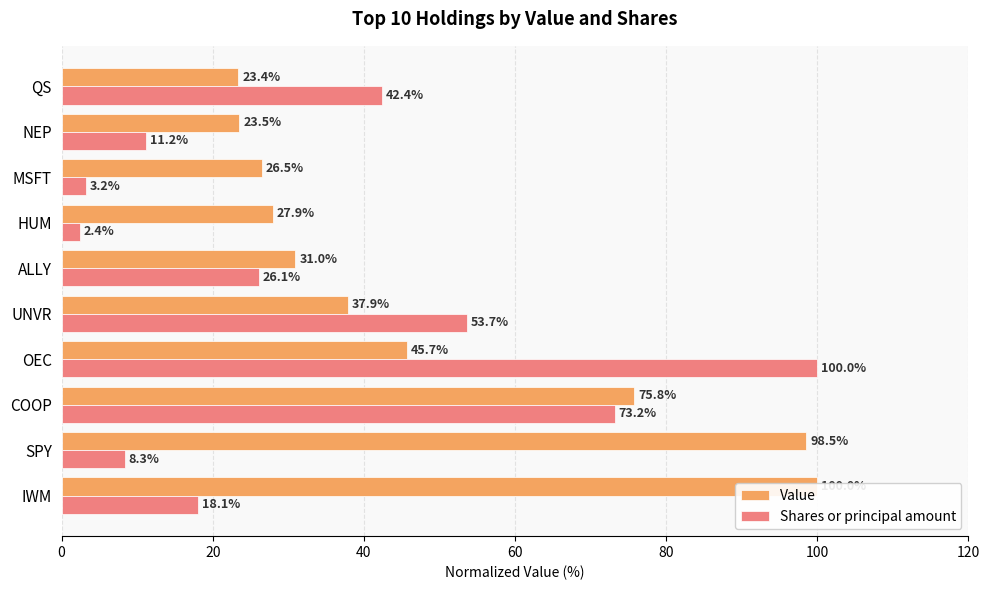

Which series has the largest total across all categories?

Value